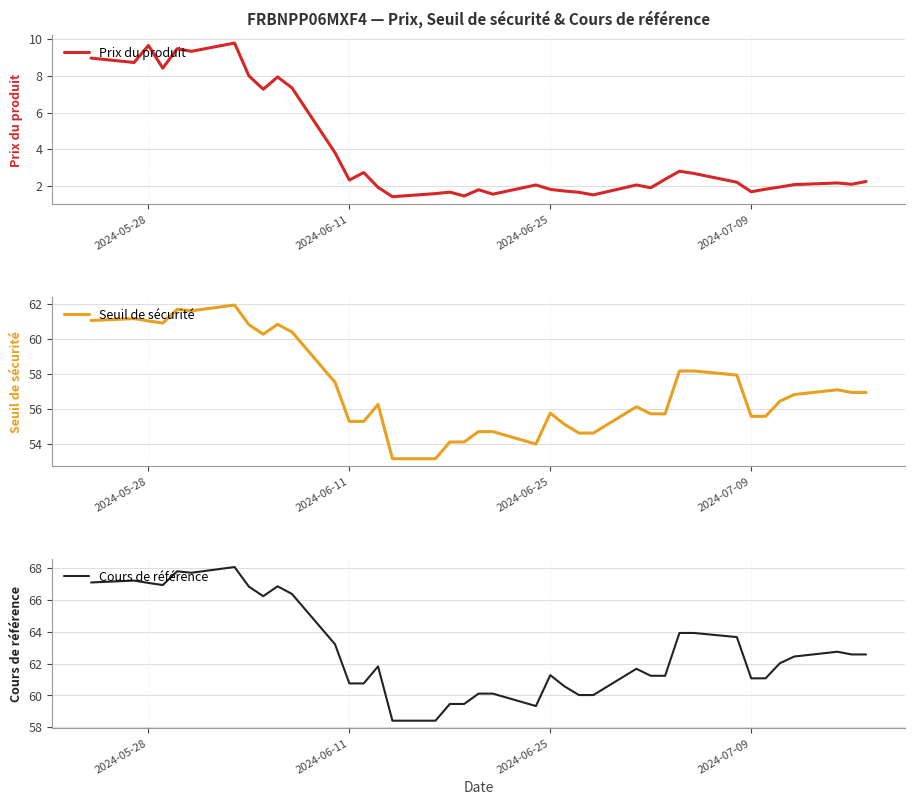

What is the difference between the maximum and minimum values in the Cours de référence series?

9.7